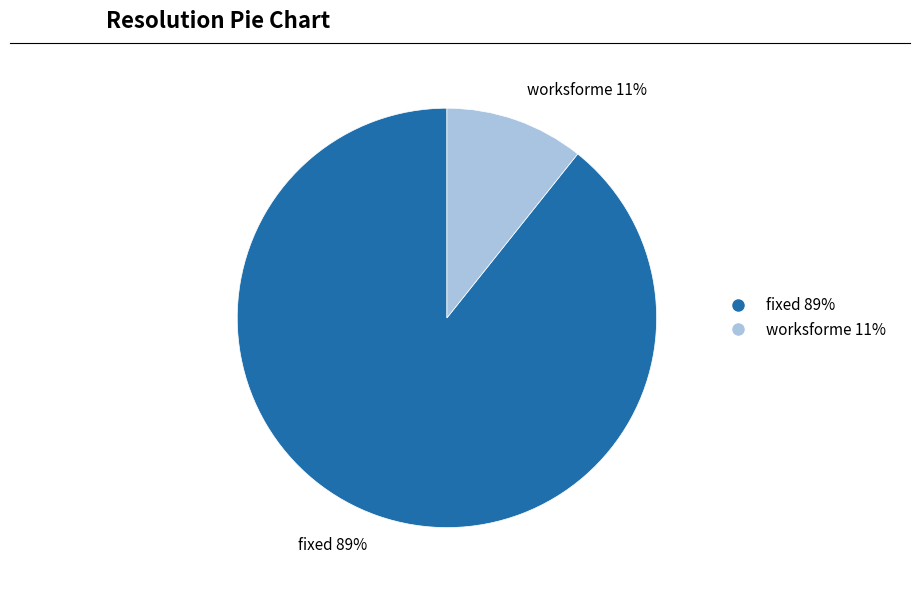

Which category accounts for the majority?

fixed